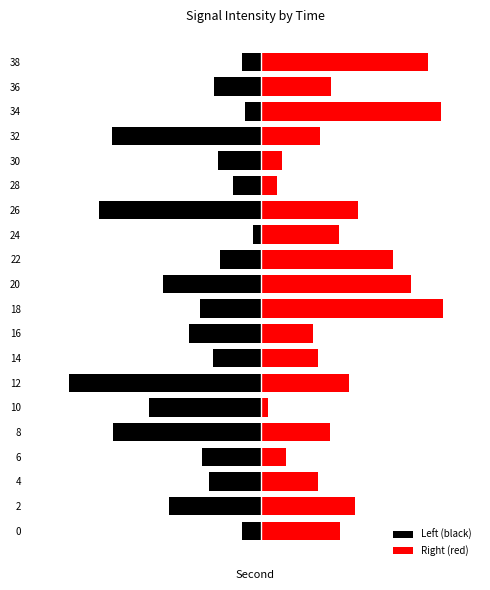

How many data points in Left (black) are less than -6?

11